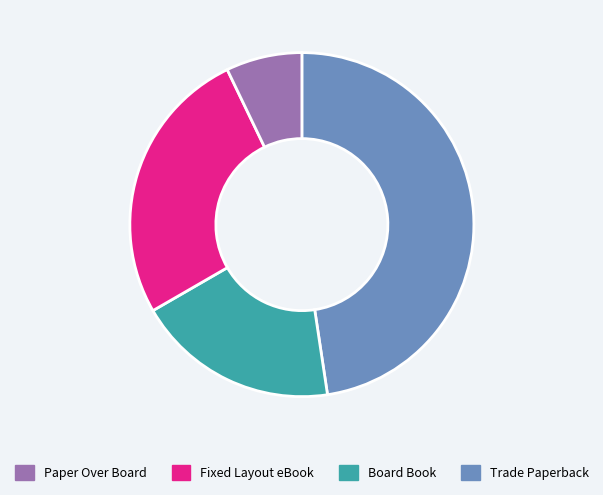

How many segments does this pie chart have?

4